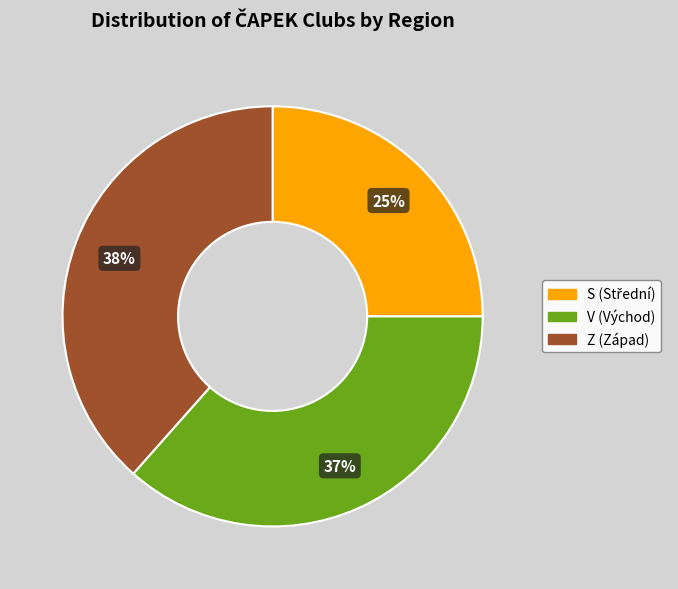

To the nearest percent, what percentage of the pie is S?

25%